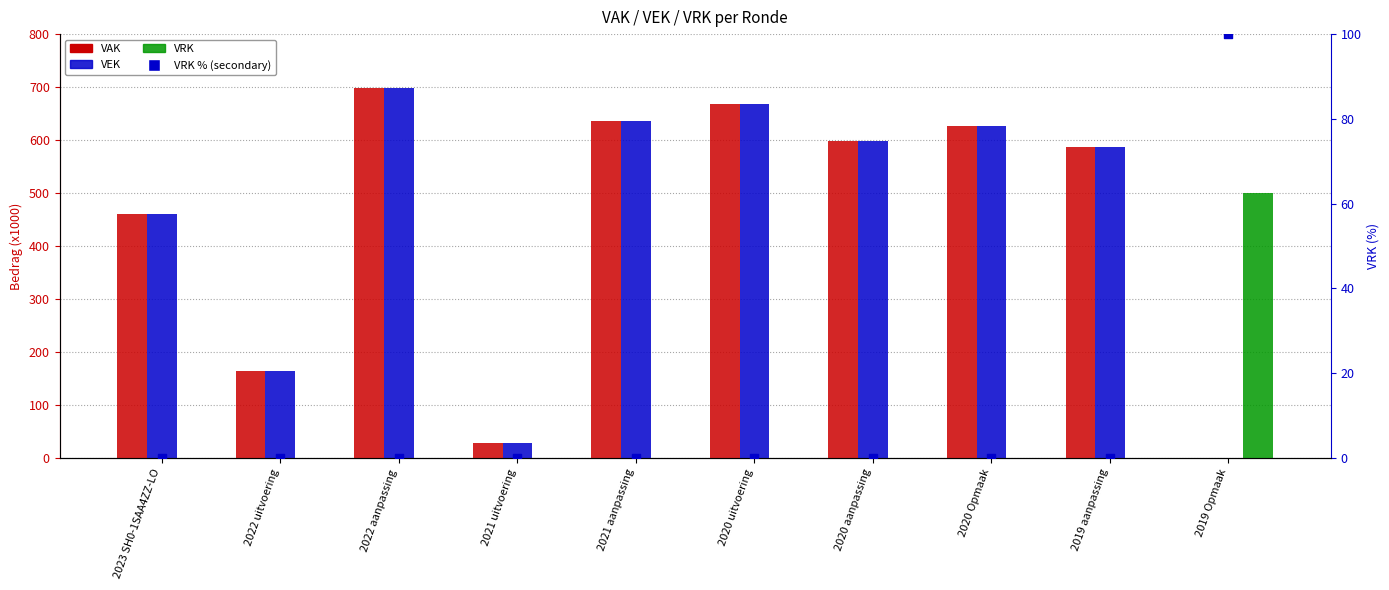

At how many categories does at least one series exceed 311?

8